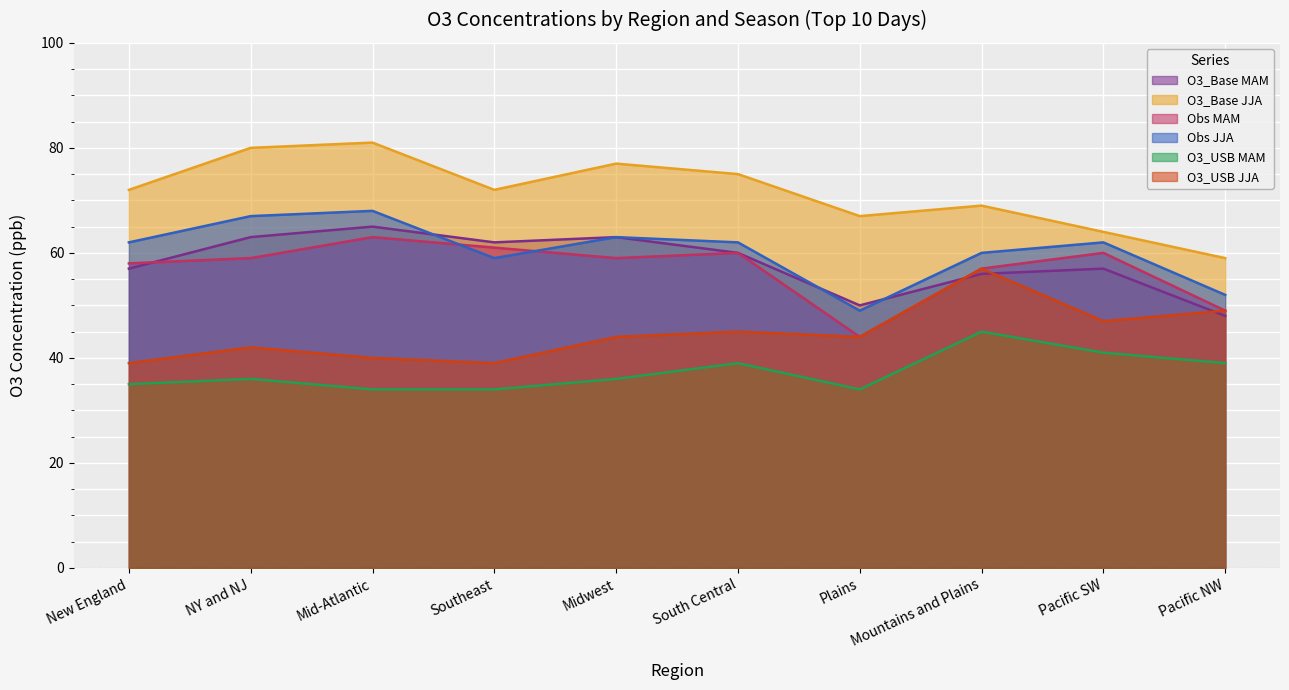

What is the value of the O3_USB MAM point at the 6th from the left?

39